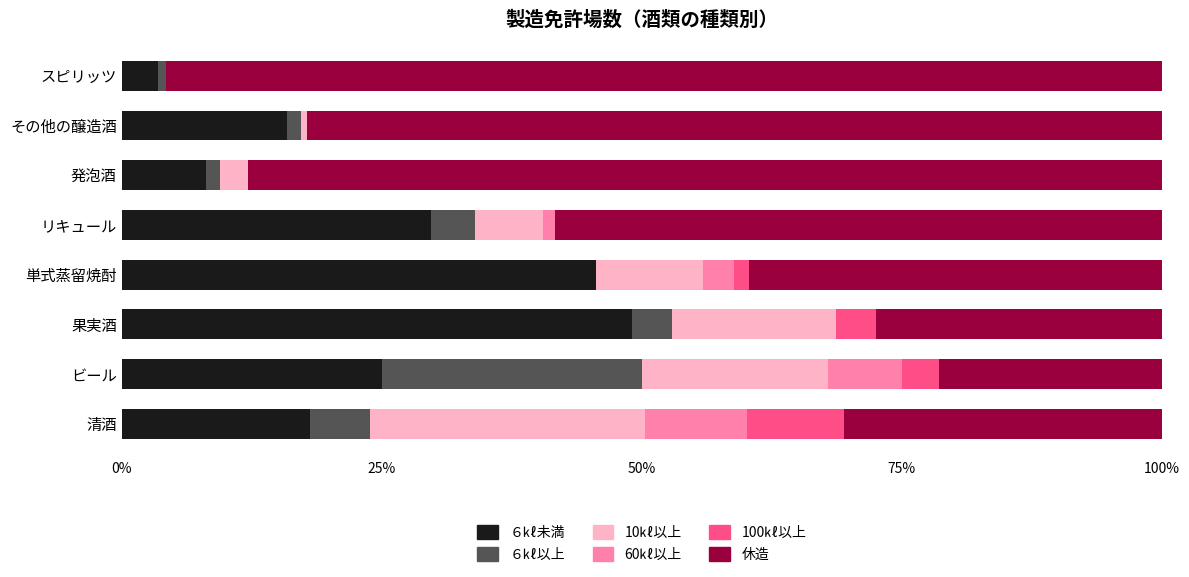

The ６㎘未満 series shows 77.2 at 果実酒. True or false?

False